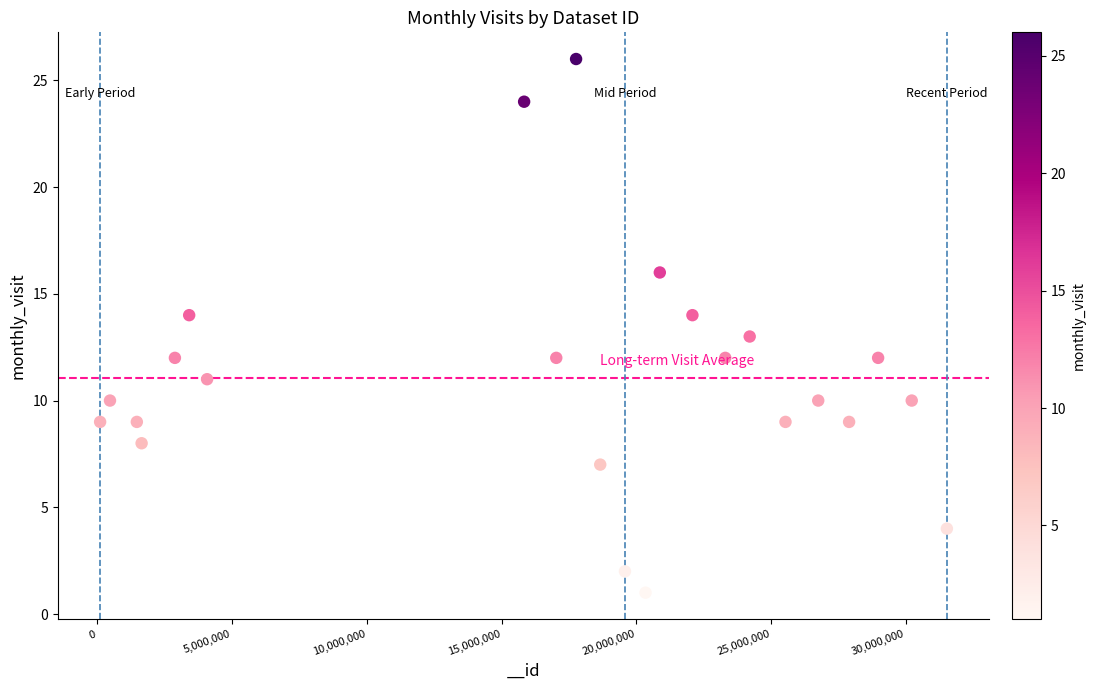

What is the range of X values (max minus min)?

31401968